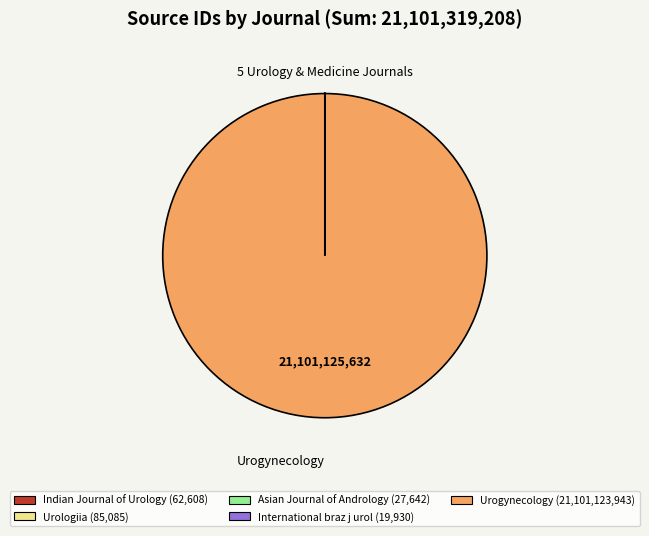

The Urogynecology (21,101,123,943) slice represents 100% of the pie. True or false?

True